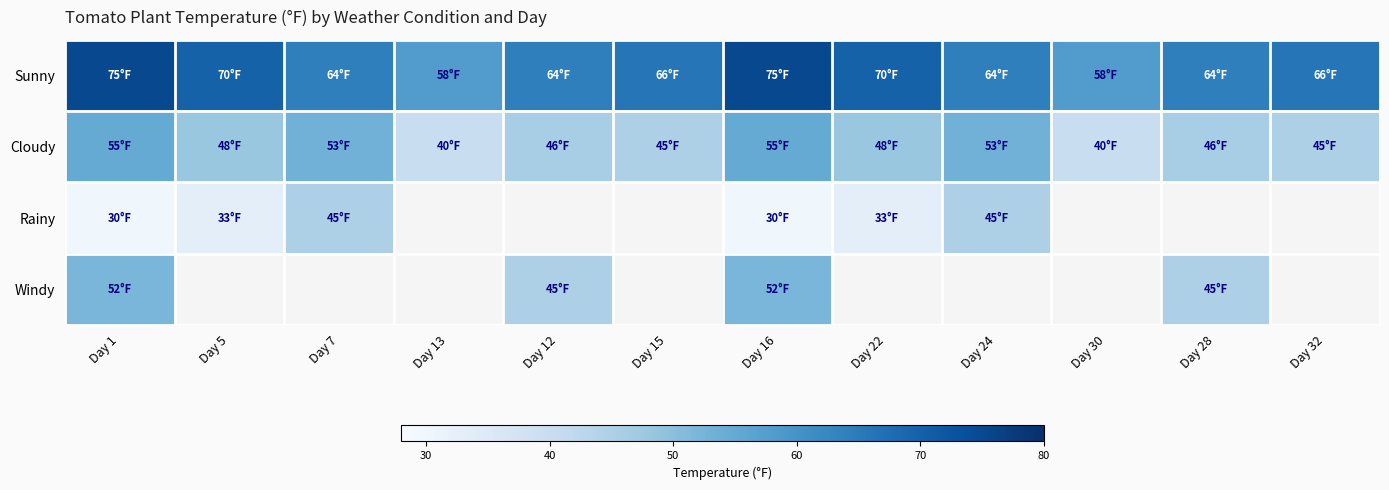

What is the sum of all Sunny values?

794.0